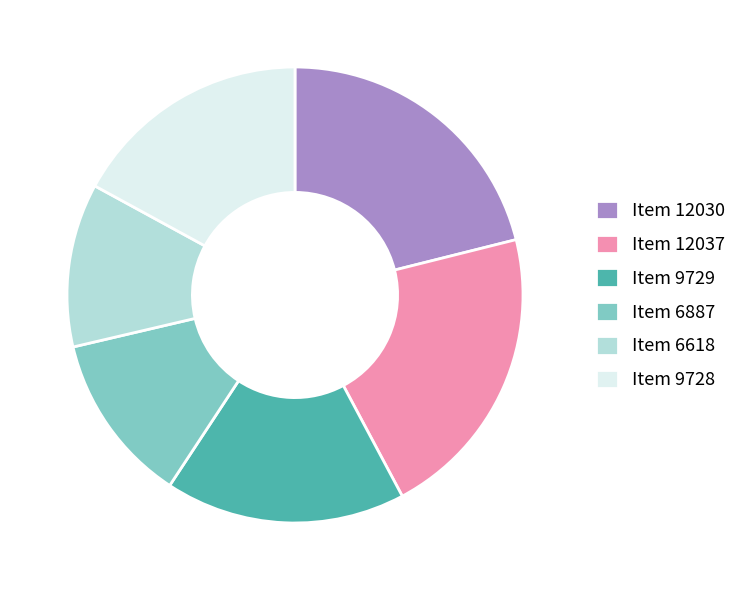

How many segments does this pie chart have?

6